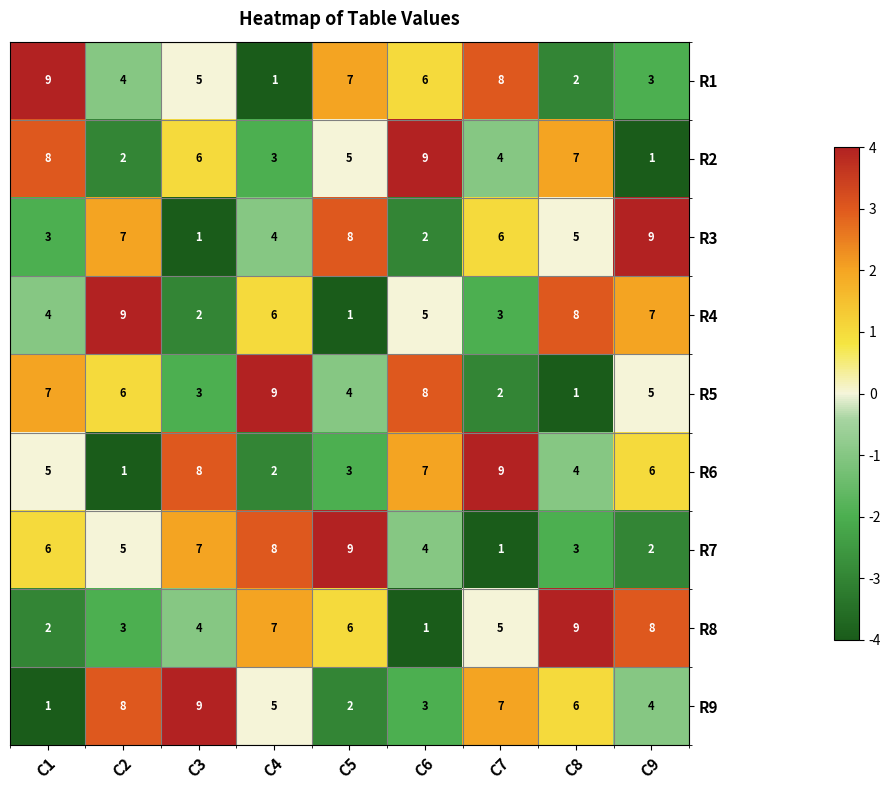

What is the spread (max minus min) of values at C2?

8